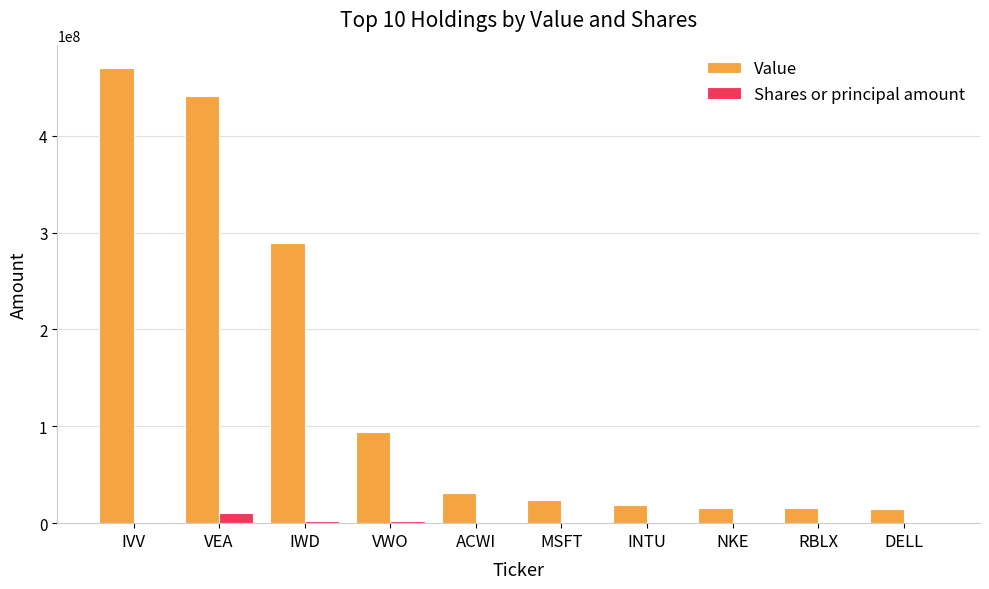

Are the bars horizontal?

No